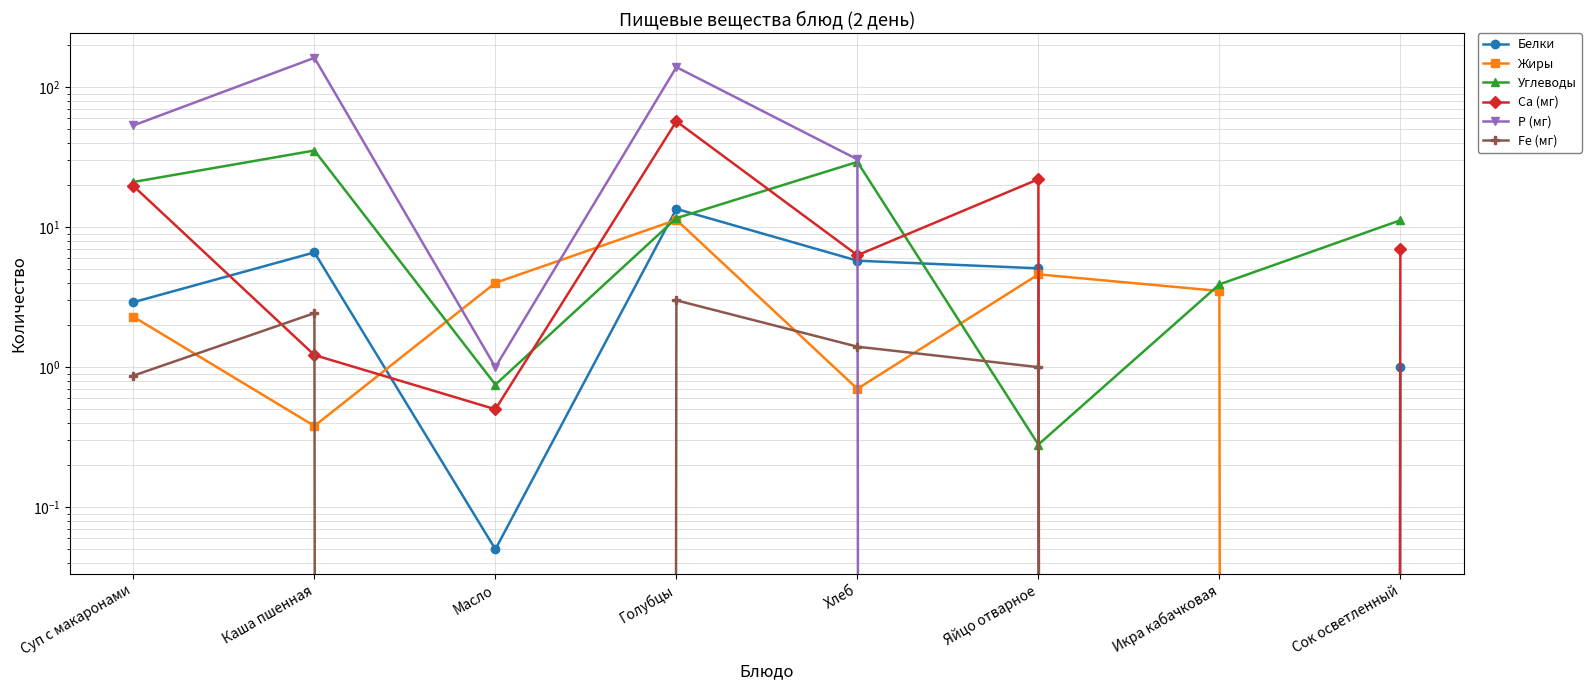

Where is Р (мг) nearest to the value 81?

Суп с макаронами